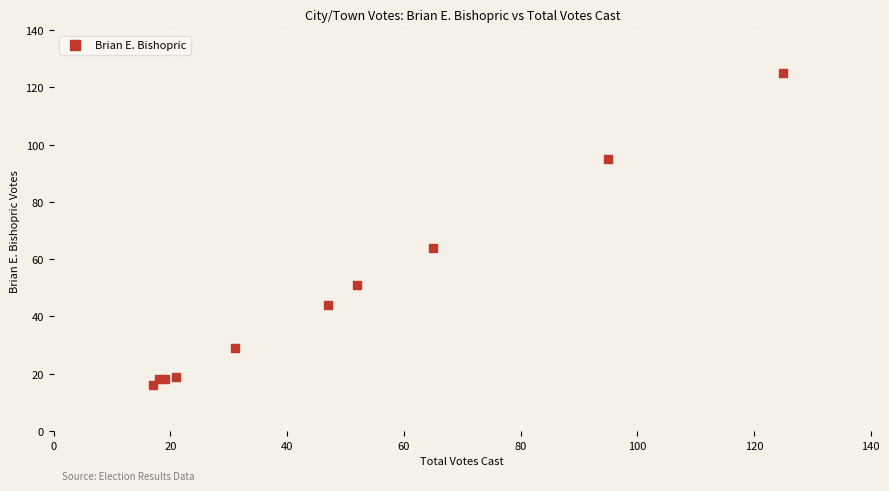

What Y value in the scatter plot is closest to 70?

64